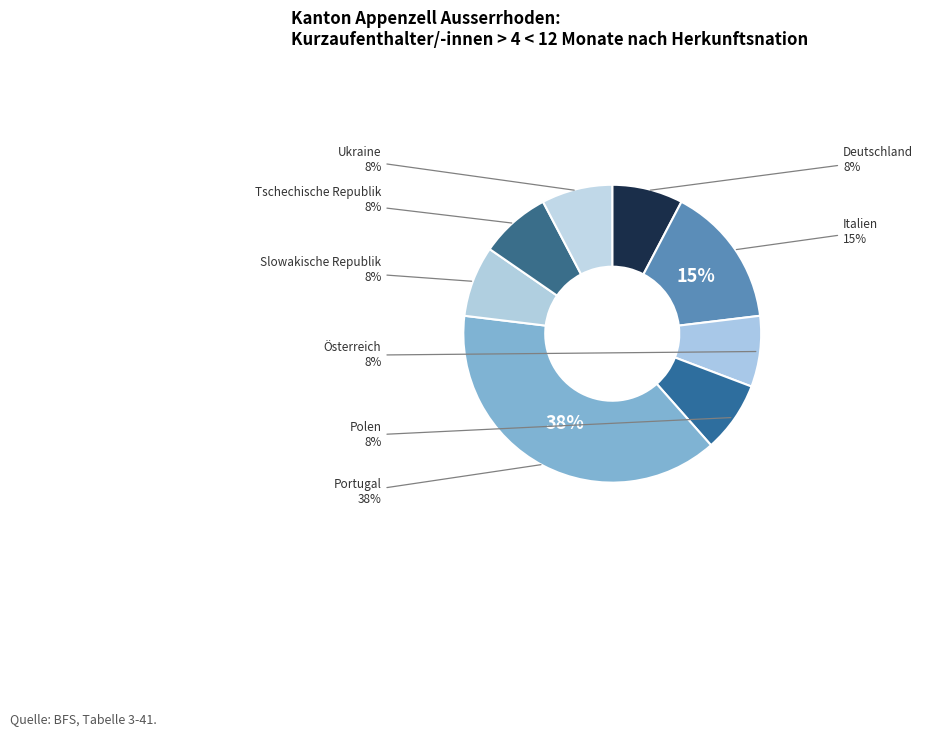

What percentage is the Portugal slice, to the nearest percent?

38%